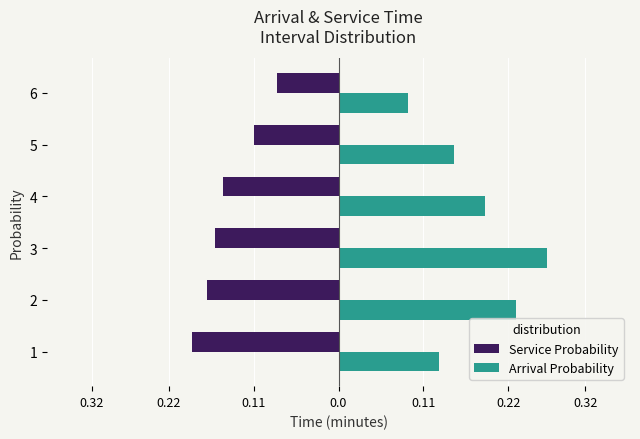

What are all the series names shown in the legend?

Service Probability, Arrival Probability